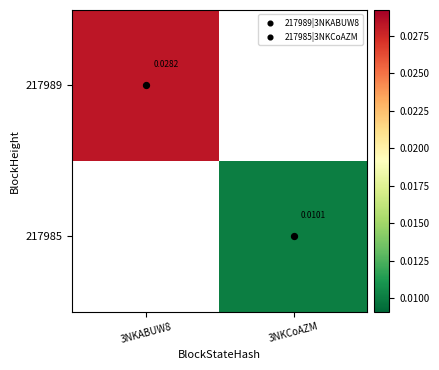

Which category has the highest value across all series?

3NKABUW8